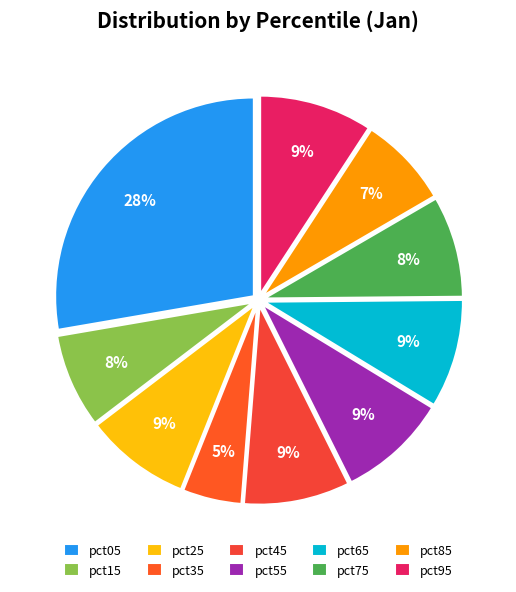

The pct55 slice represents 1% of the pie. True or false?

False